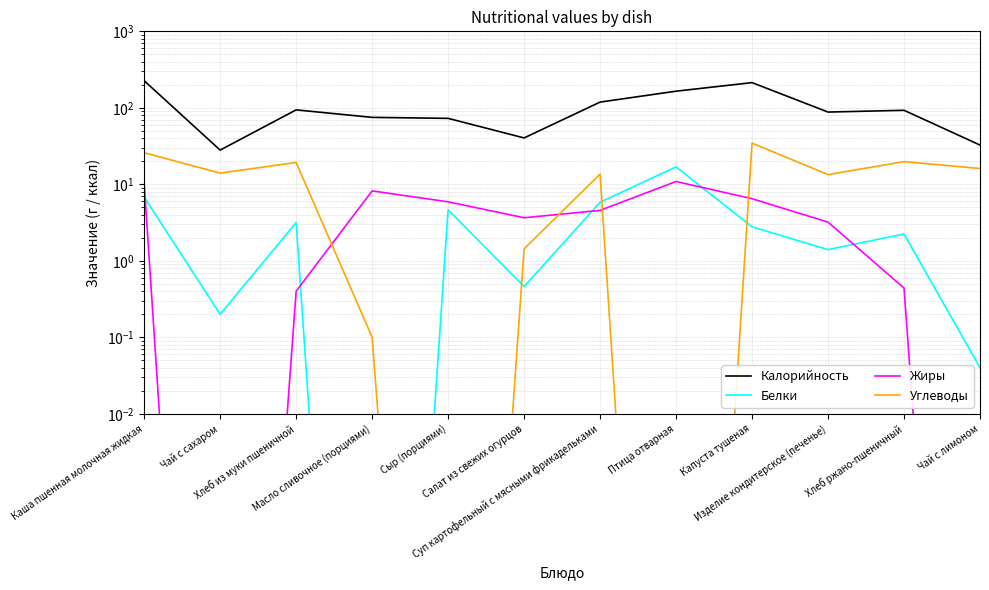

What are all the series names shown in the legend?

Калорийность, Белки, Жиры, Углеводы